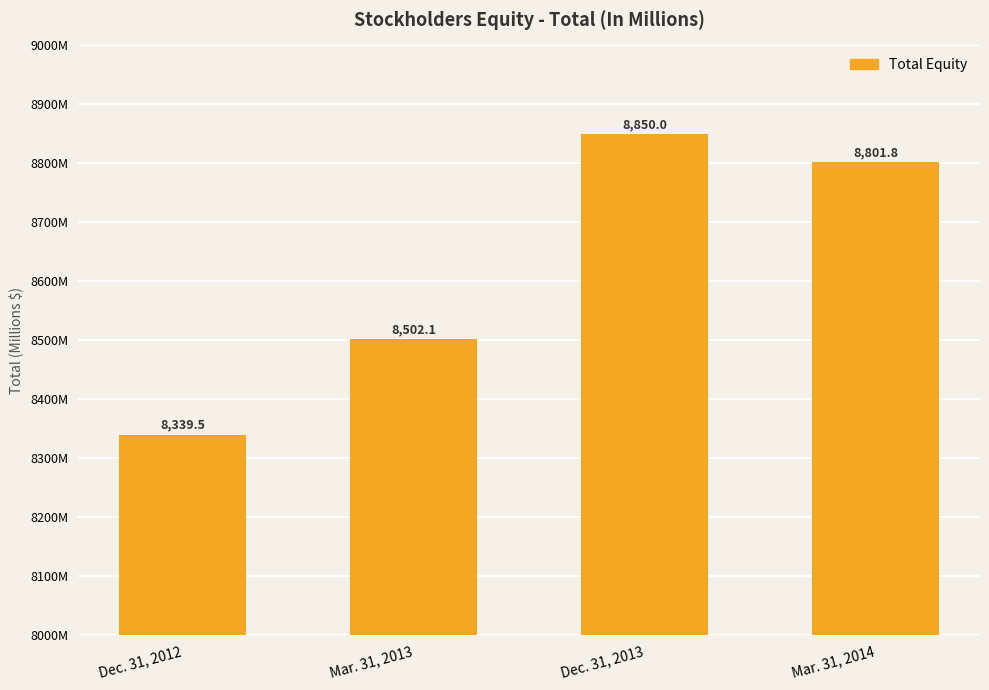

True or false: the data shows 8850.0 at Dec. 31, 2013.

True